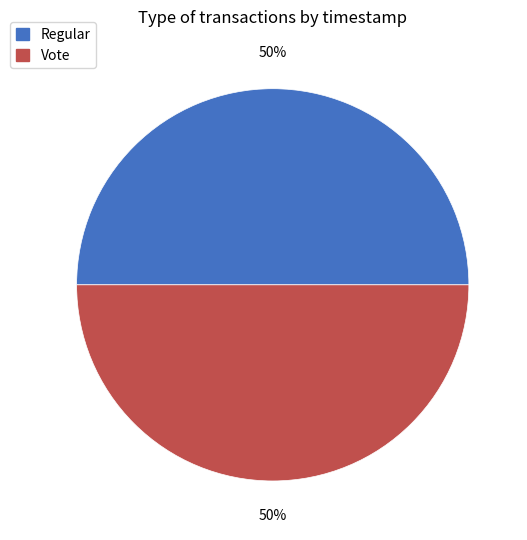

The Regular slice represents 50% of the pie. True or false?

True